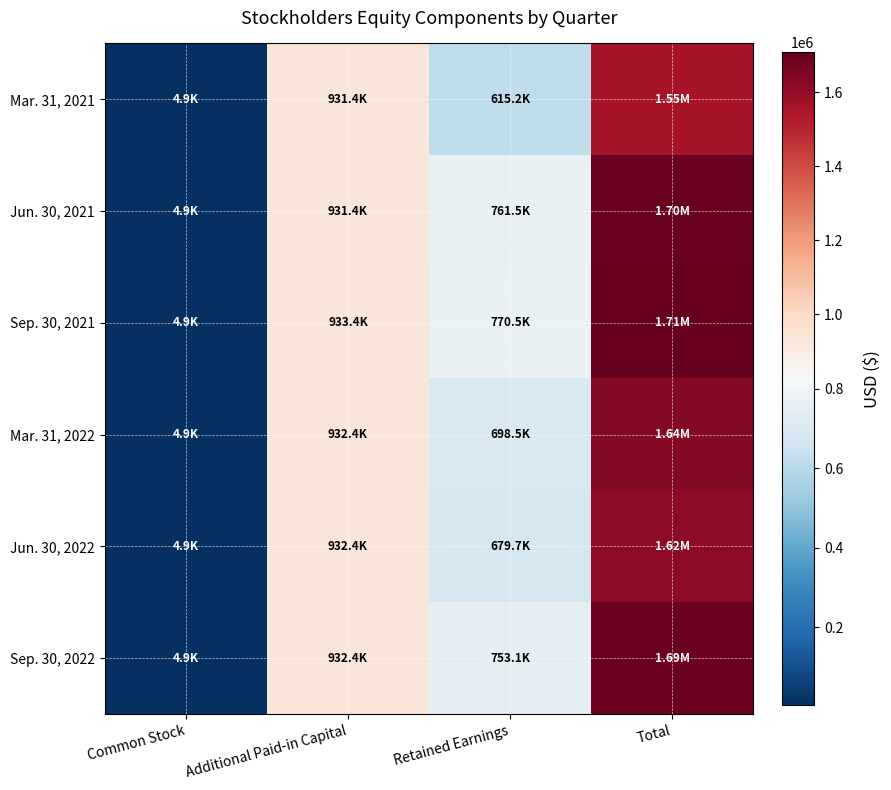

What is the total value across all series at Additional Paid-in Capital?

5593532